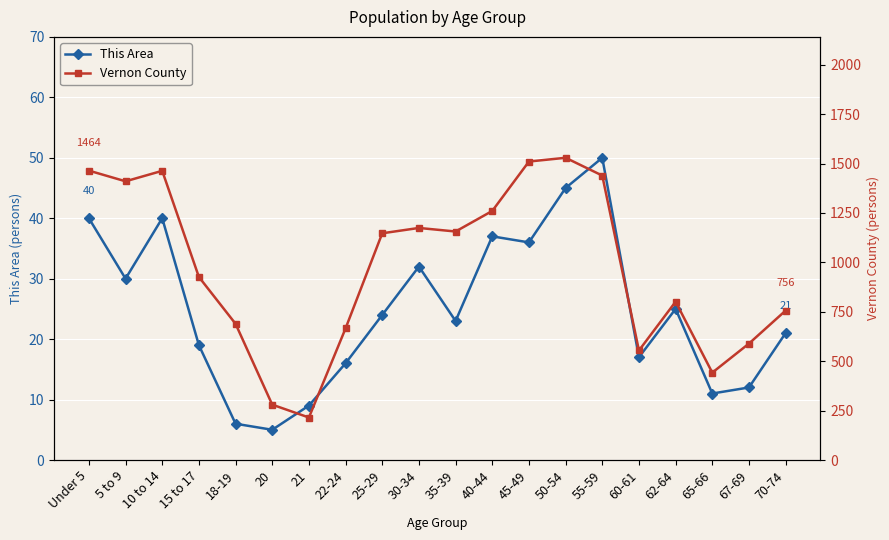

At which label does Vernon County reach its minimum?

21